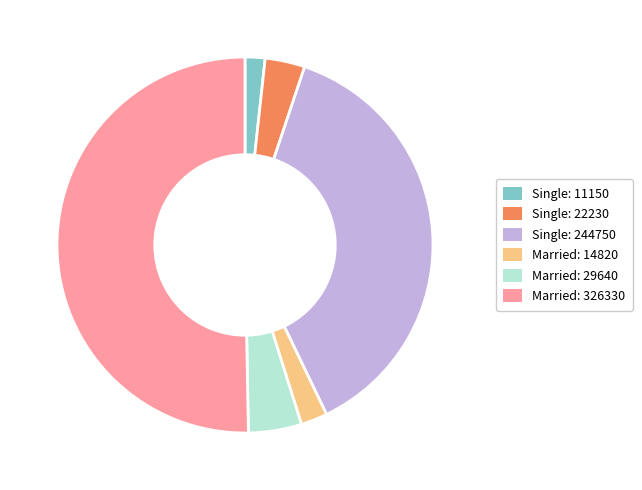

The Married: 29640 slice represents 5% of the pie. True or false?

True